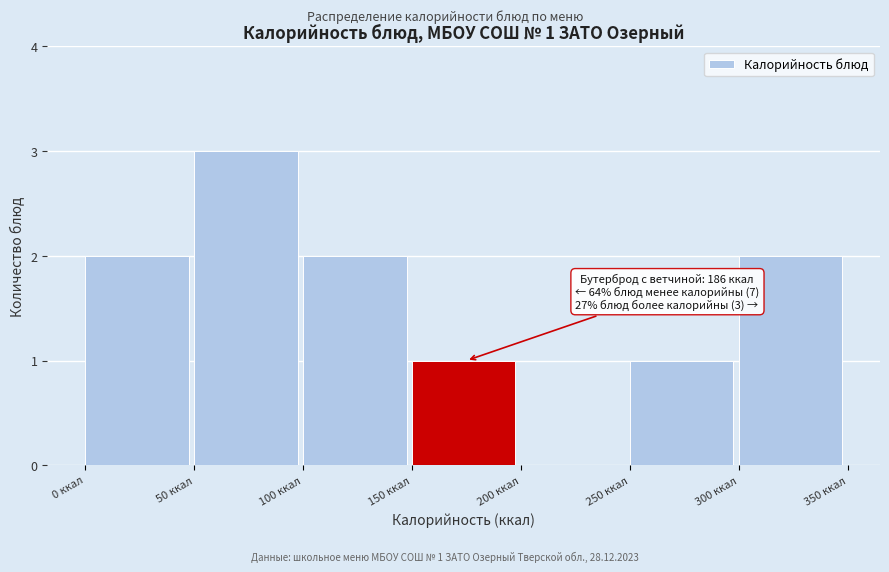

Over which range of the x-axis is the bar tallest?

50 to 100